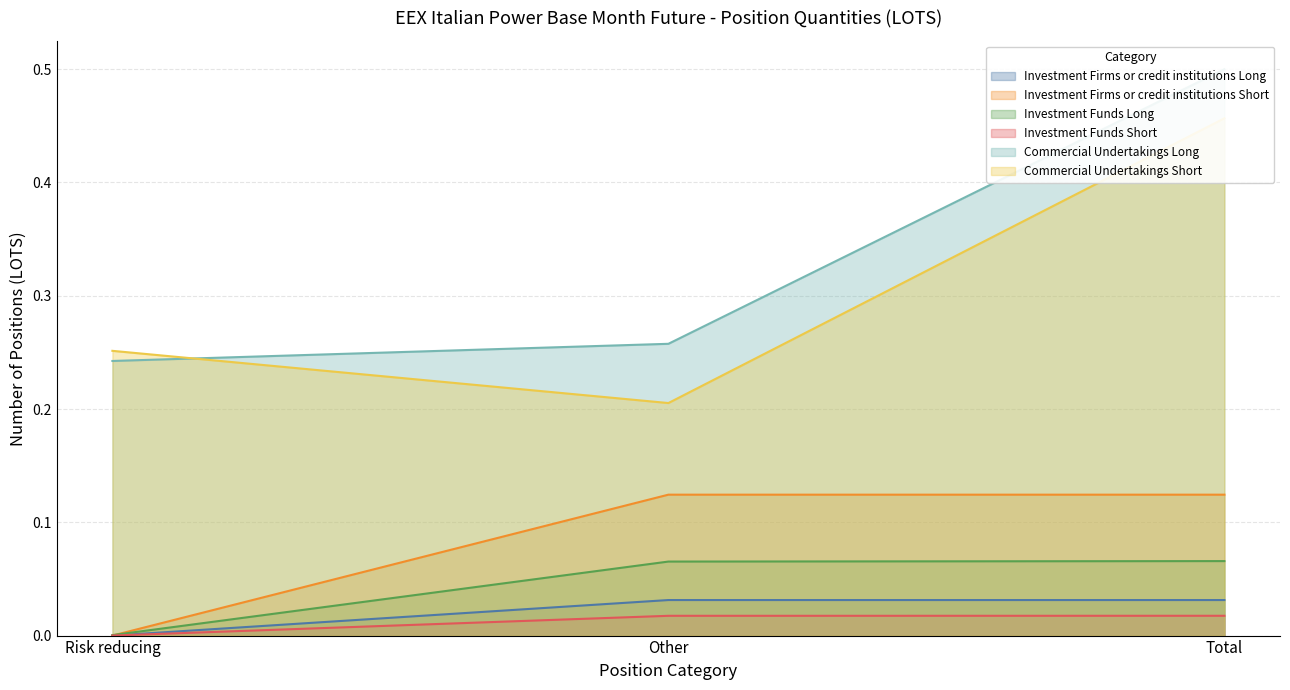

Where is Investment Funds Long nearest to the value 0?

Risk reducing